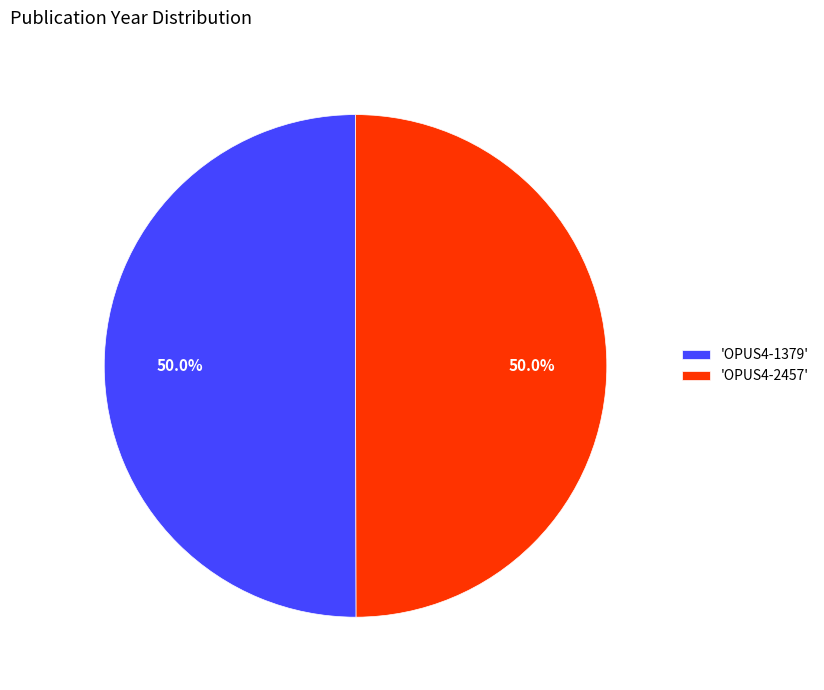

Approximately how many times larger is the value at 'OPUS4-1379' compared to 'OPUS4-2457'?

1.0